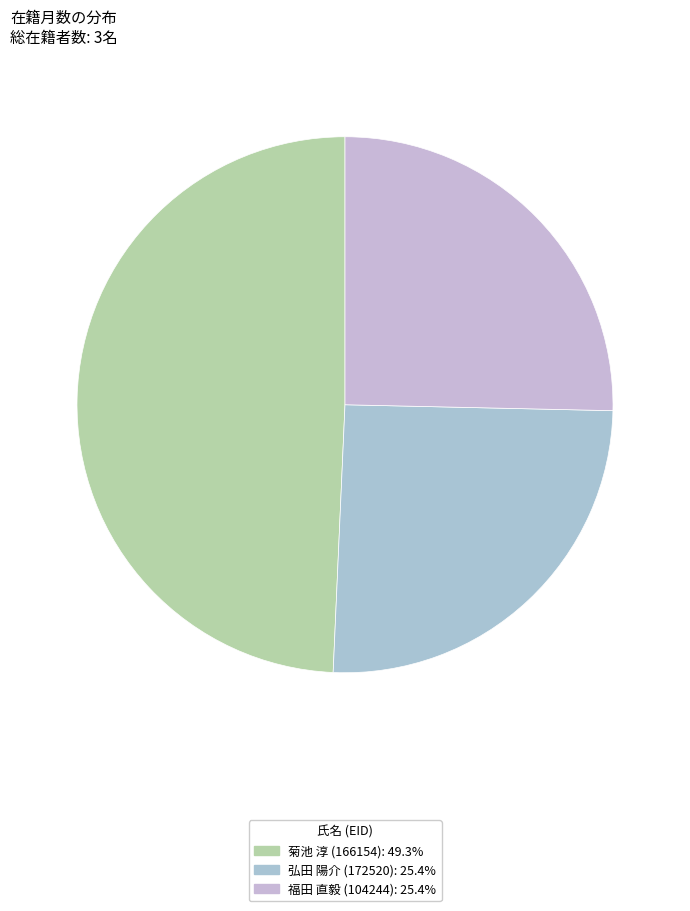

Do 菊池 淳 (166154) and 福田 直毅 (104244) together represent more than half of the pie?

Yes